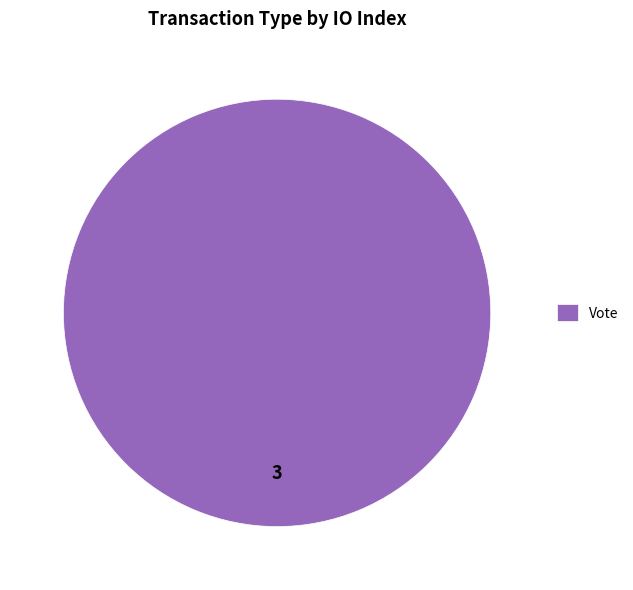

Count the number of slices in the pie.

1